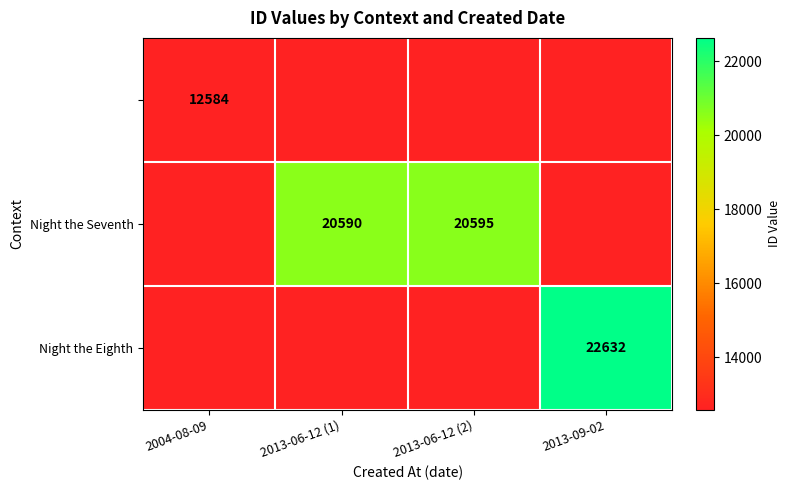

True or false: Night the Seventh has a value of 34057 at 2013-06-12 (1).

False